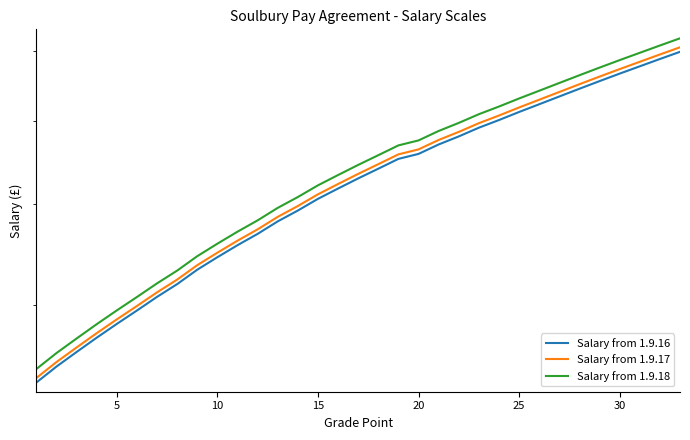

Is it true that Salary from 1.9.18 equals 68655.6 at 30?

True